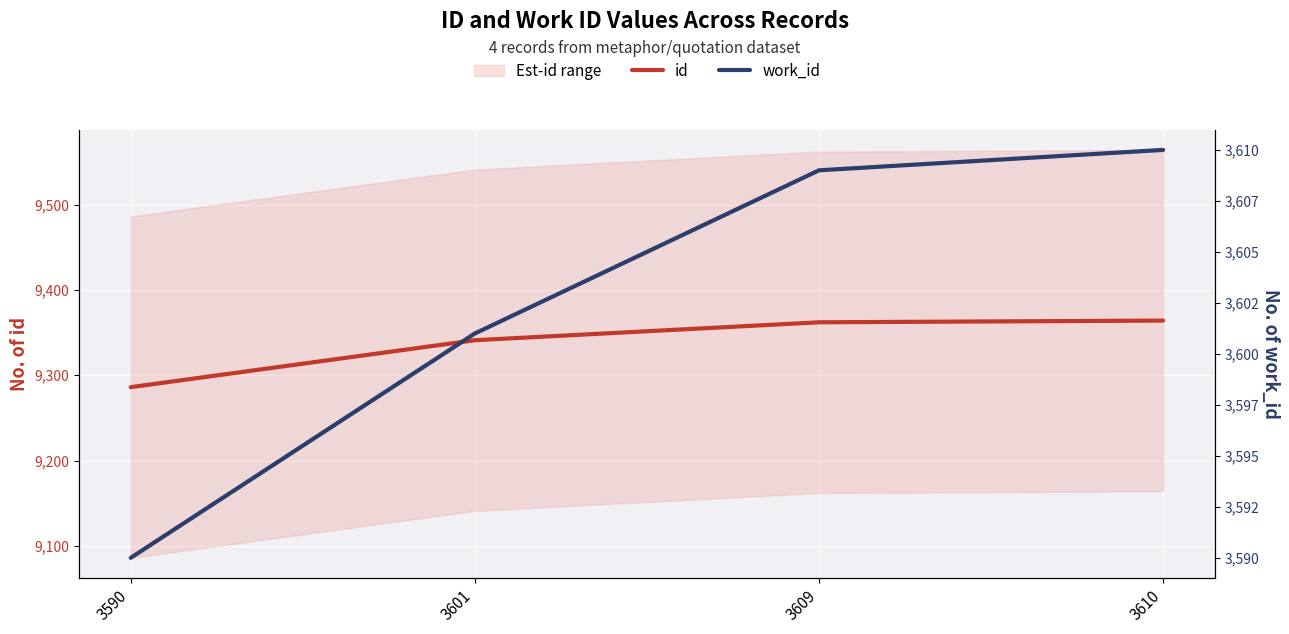

How many data points in work_id are above 3609?

1